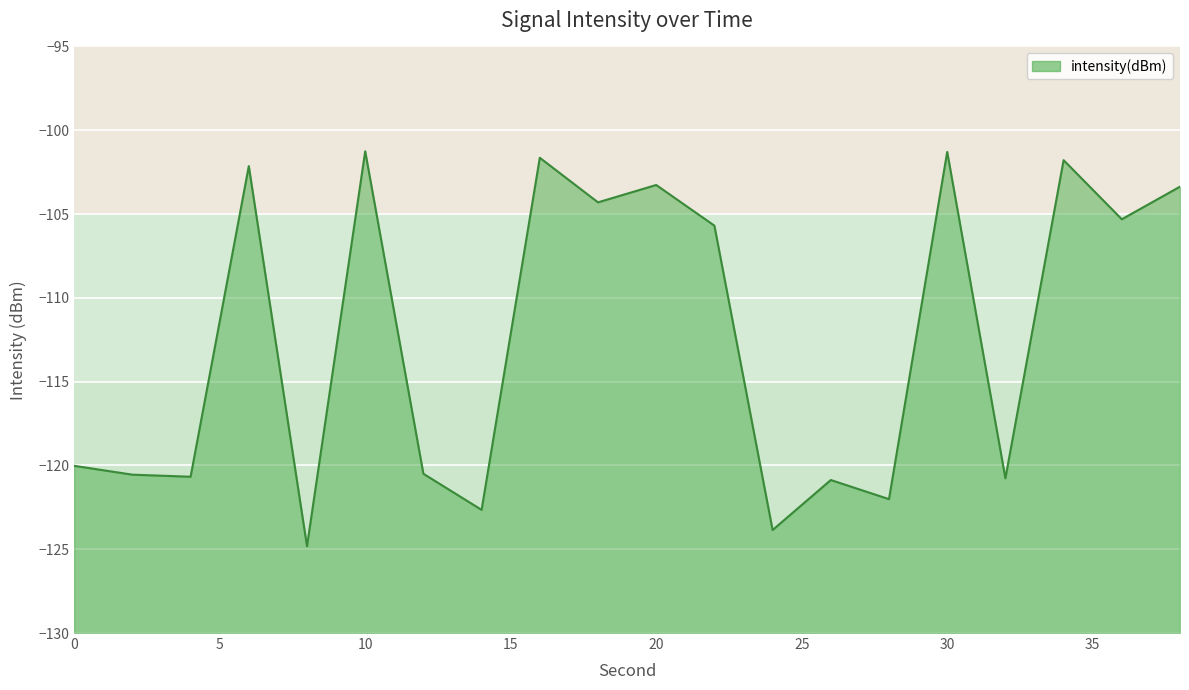

What is the minimum value shown in the chart?

-124.8